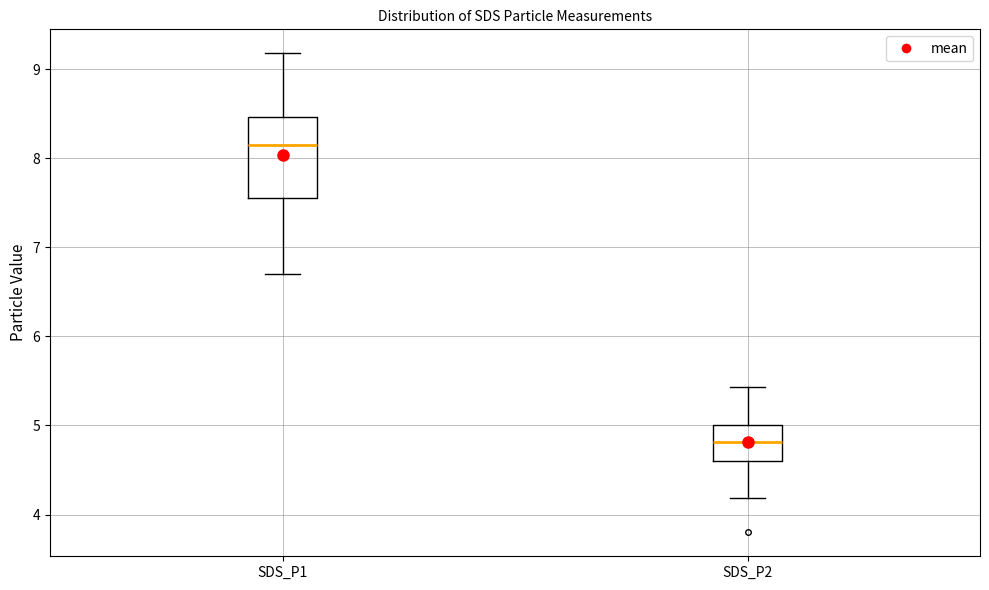

Where is the lower edge of the box for SDS_P2 on the y-axis? The values are not printed on the chart, so give them approximately, as read against the axis.

4.6